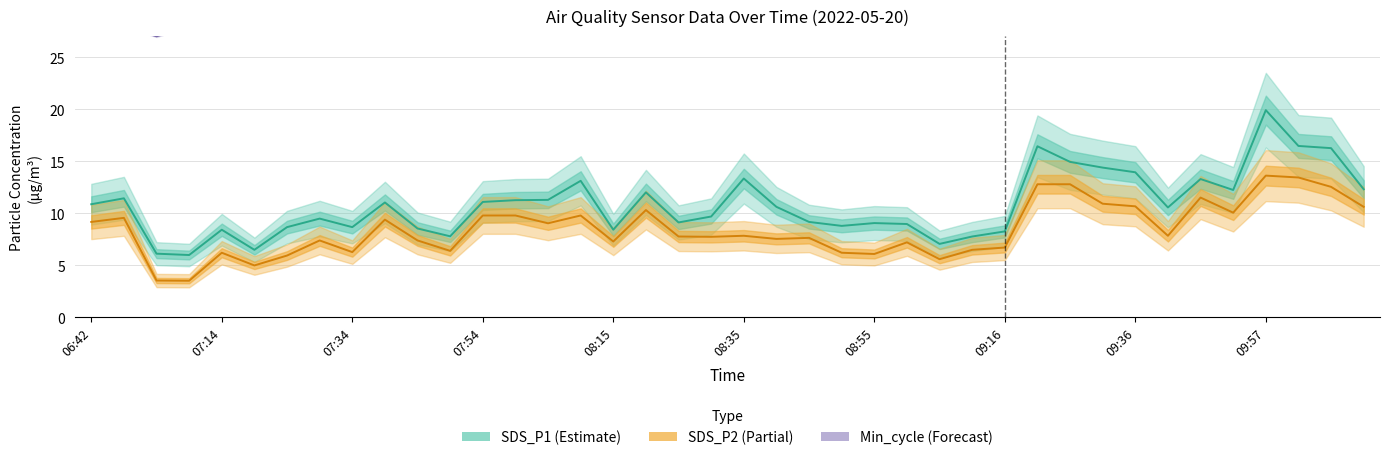

Is it true that SDS_P1 (Estimate) equals 19.0 at 06:42?

False